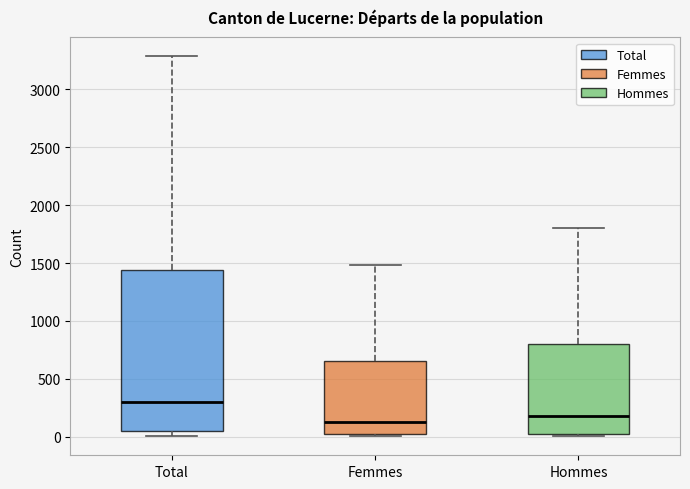

Which box's median line is the lowest?

Femmes